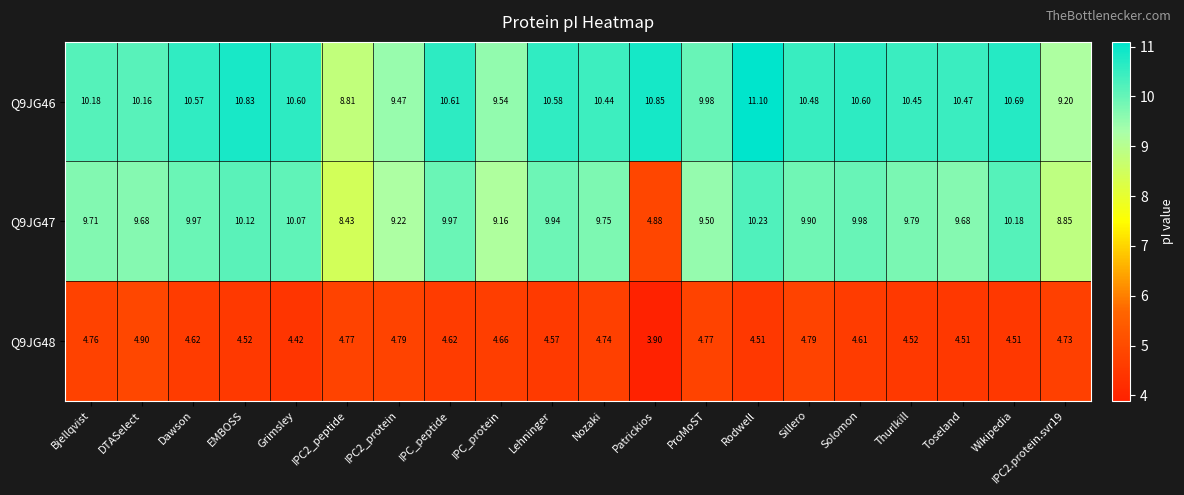

Which series has the largest total across all categories?

Q9JG46